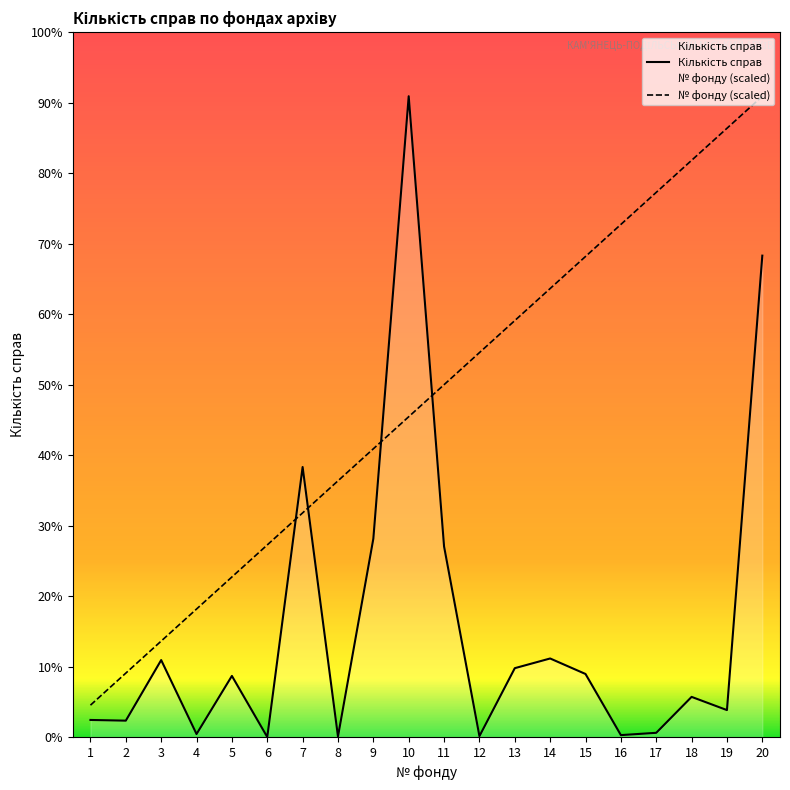

In Кількість справ, how many points are lower than both neighbors (excluding endpoints)?

7